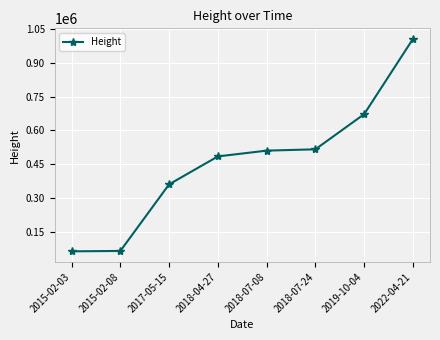

True or false: there are more than 1 points higher than both neighbors.

False